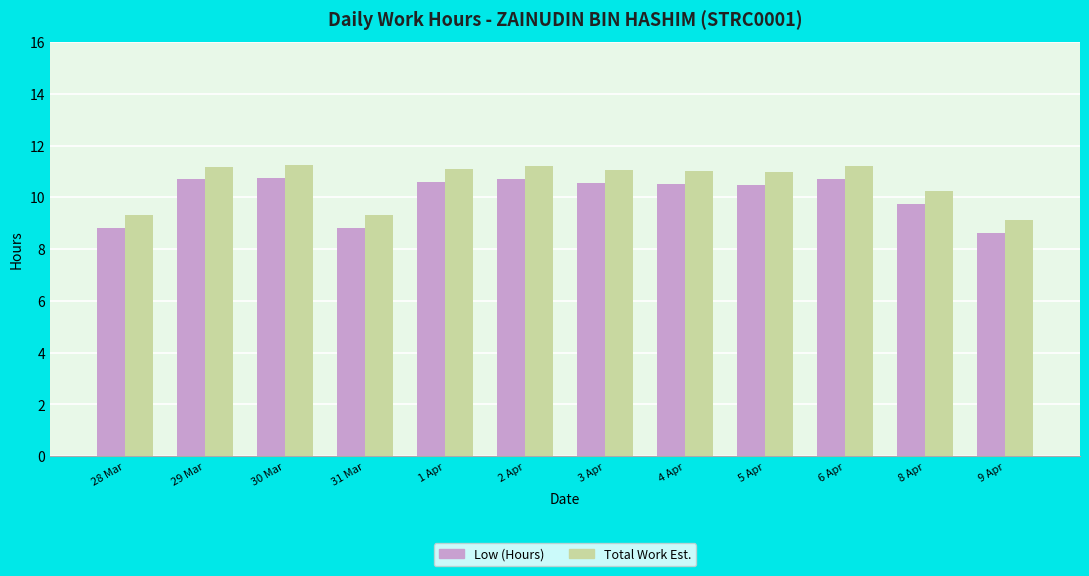

What is the value of the Total Work Est. bar at the 3rd from the left?

11.3